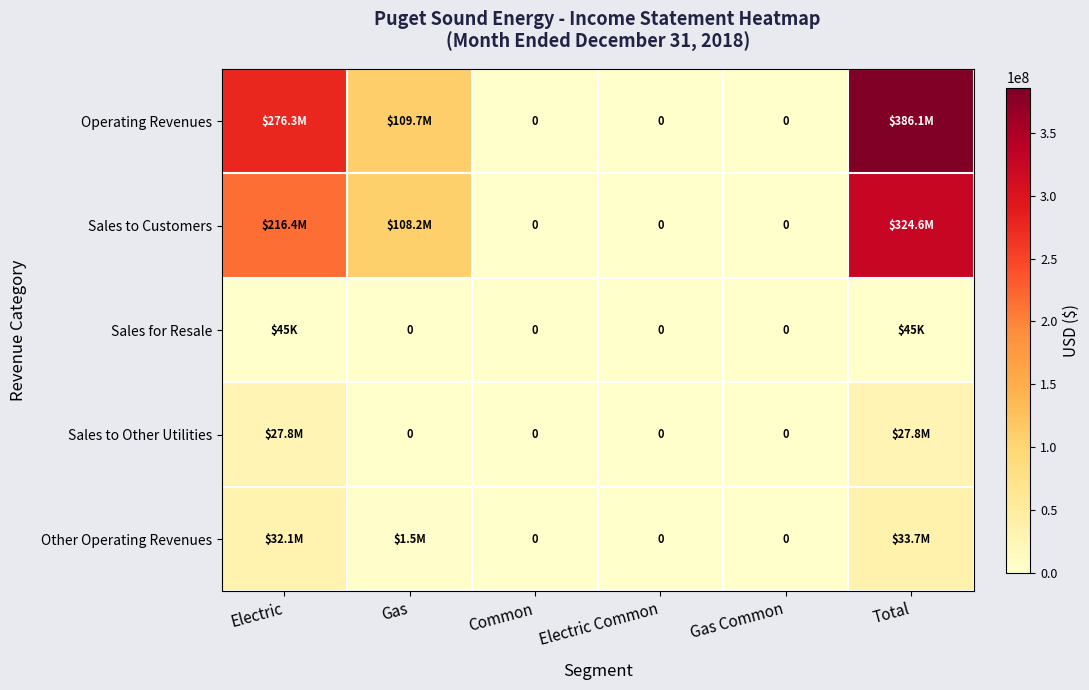

At which category does the chart reach its peak across all series?

Total